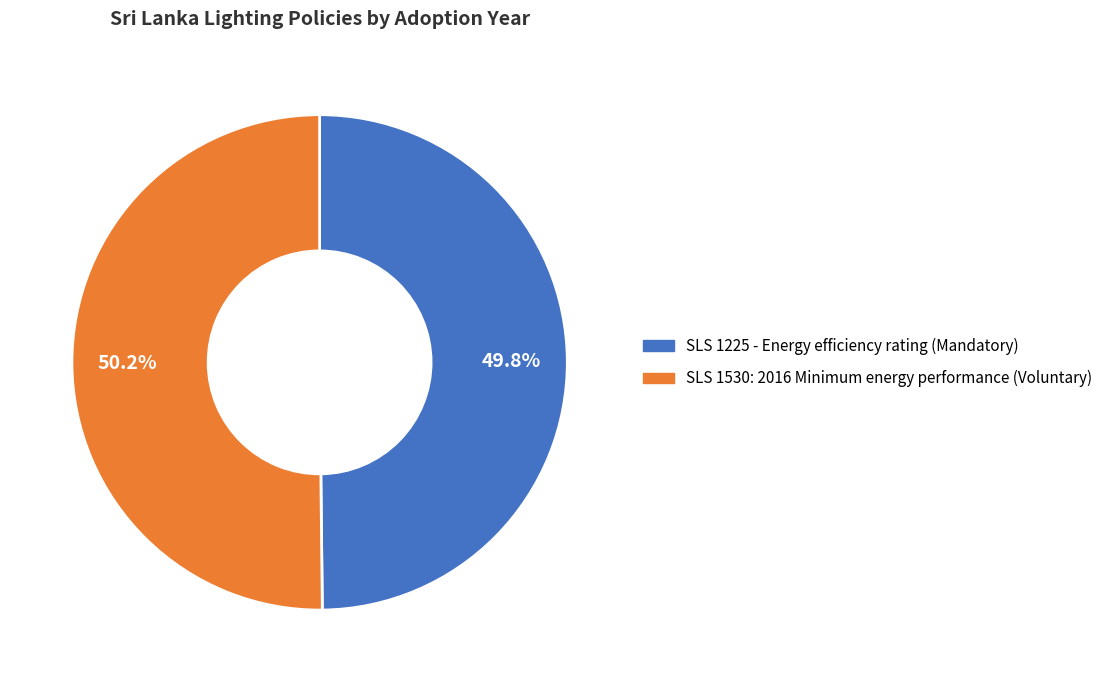

To the nearest percent, what percentage of the pie is SLS 1225 - Energy efficiency rating (Mandatory)?

50%